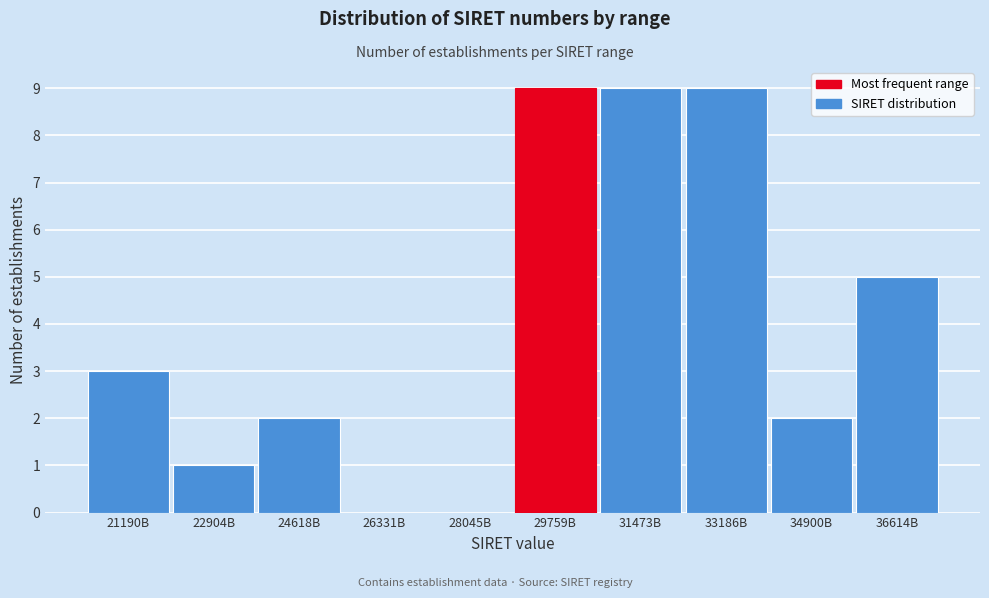

Reading left to right, list all the values displayed in this chart.

21190B=3	22904B=1	24618B=2	26331B=0	28045B=0	29759B=9	31473B=9	33186B=9	34900B=2	36614B=5